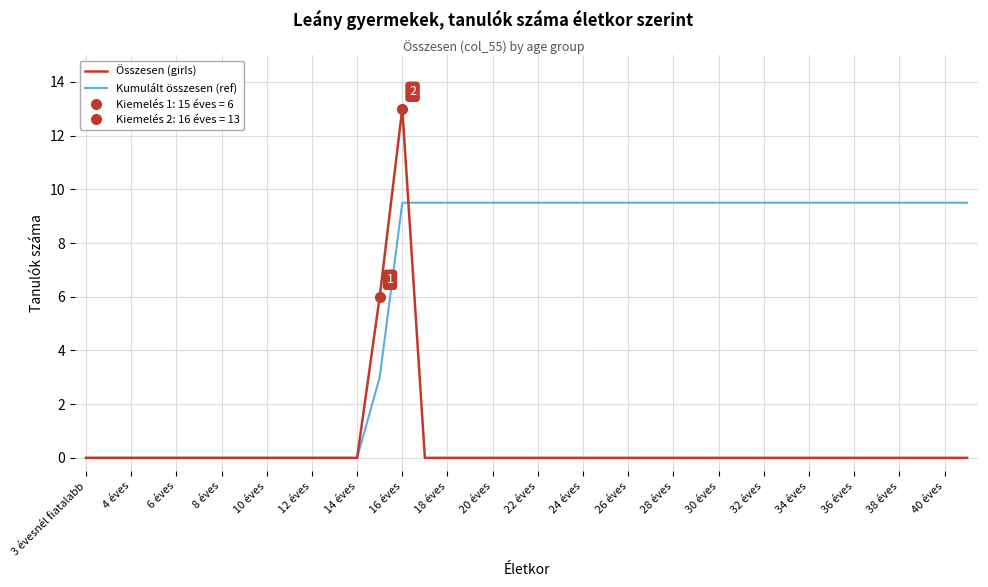

The Összesen (girls) series shows 0.0 at 38 éves. True or false?

True